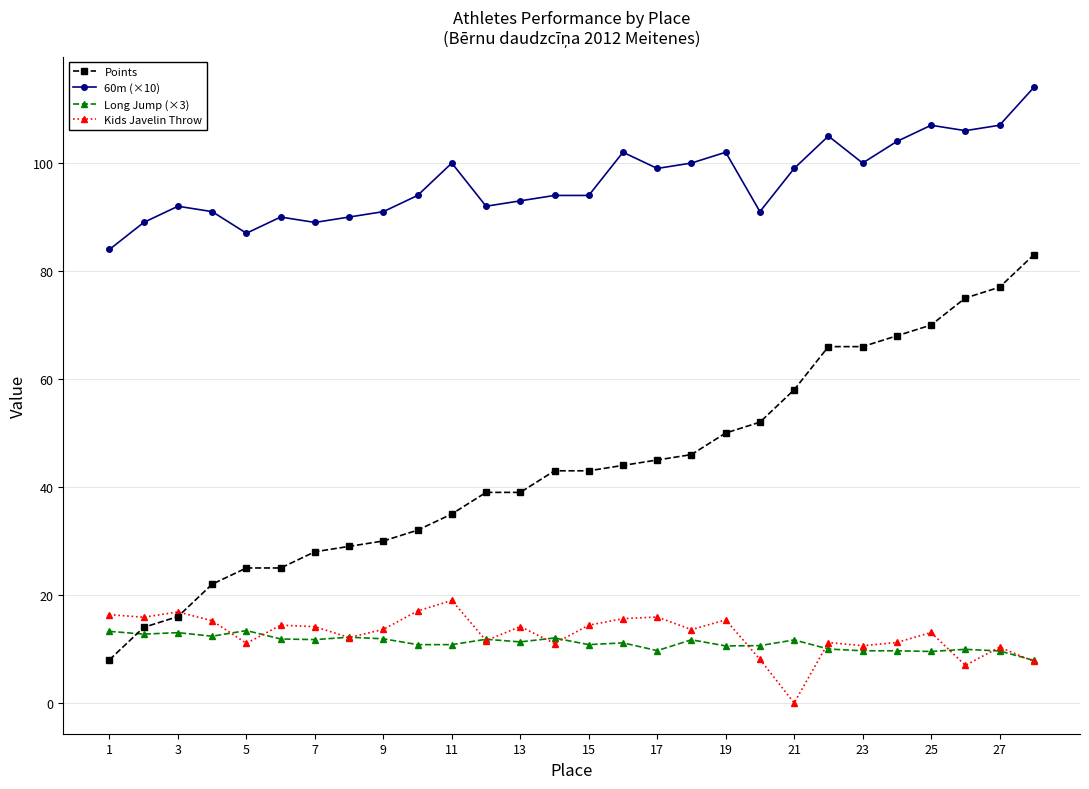

List the series in order of their peak value, lowest first.

Long Jump (×3), Kids Javelin Throw, Points, 60m (×10)